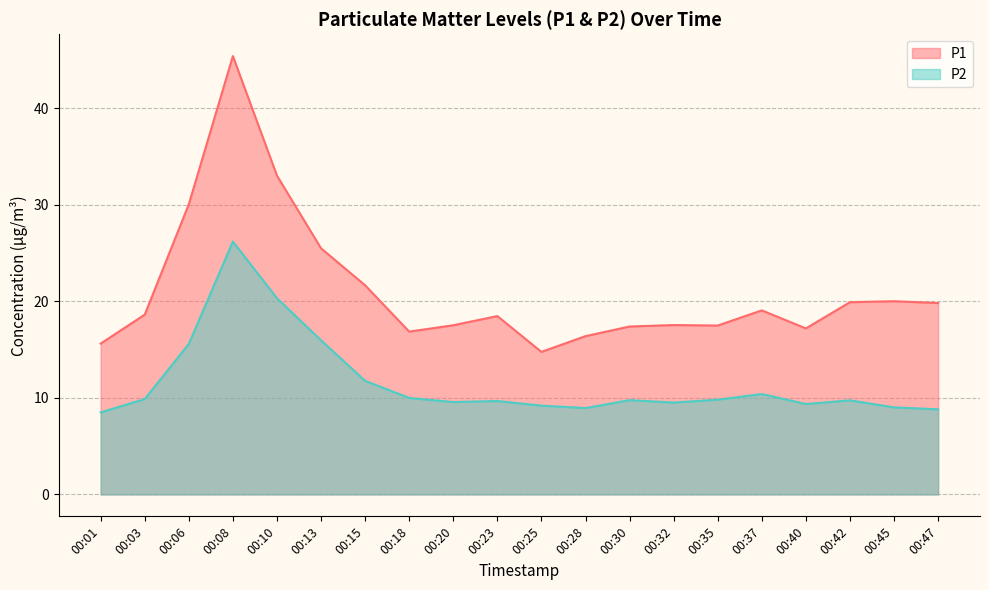

Reading left to right, extract all data points from this chart.

P1: 15.6	18.6	30.1	45.4	33.0	25.5	21.7	16.9	17.5	18.5	14.8	16.4	17.4	17.6	17.5	19.1	17.2	19.9	20.0	19.8
P2: 8.5	9.9	15.6	26.2	20.3	16.0	11.8	10.0	9.6	9.7	9.2	8.9	9.8	9.5	9.8	10.4	9.4	9.8	9.0	8.8